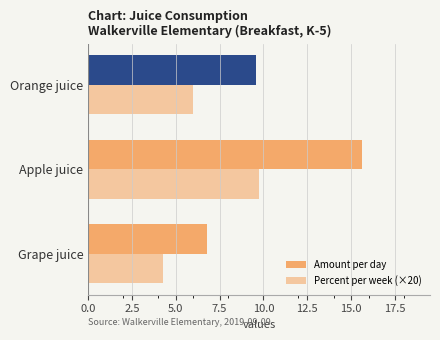

List the series in order of their peak value, lowest first.

Percent per week (×20), Amount per day